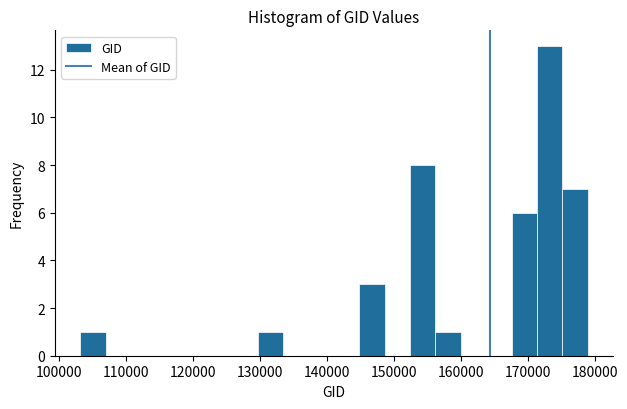

Around what value on the x-axis is the tallest bar? Give the approximate position of its centre, as read against the axis.

173000